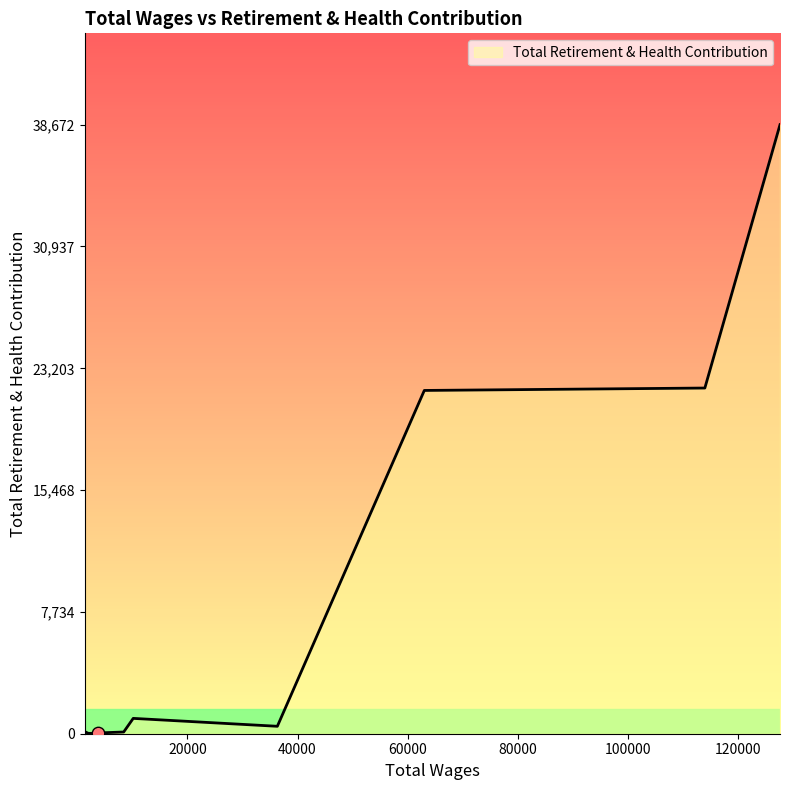

What is the maximum value shown in the chart?

38672